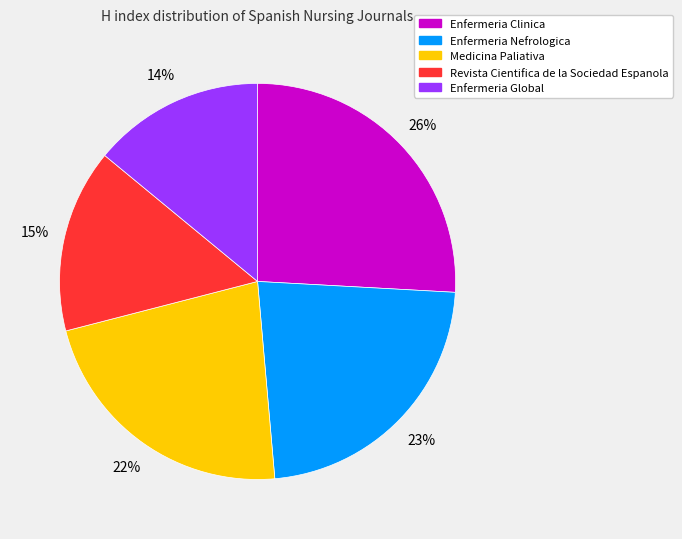

Which slice is the smallest?

Enfermeria Global